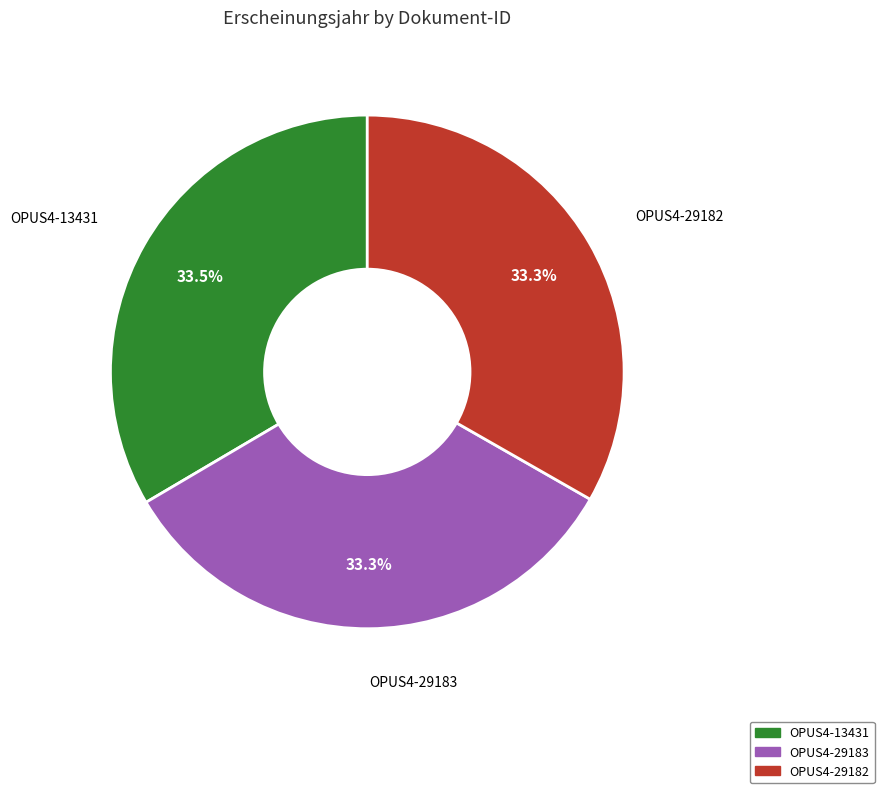

Does OPUS4-29182 account for over 50% of the chart?

No